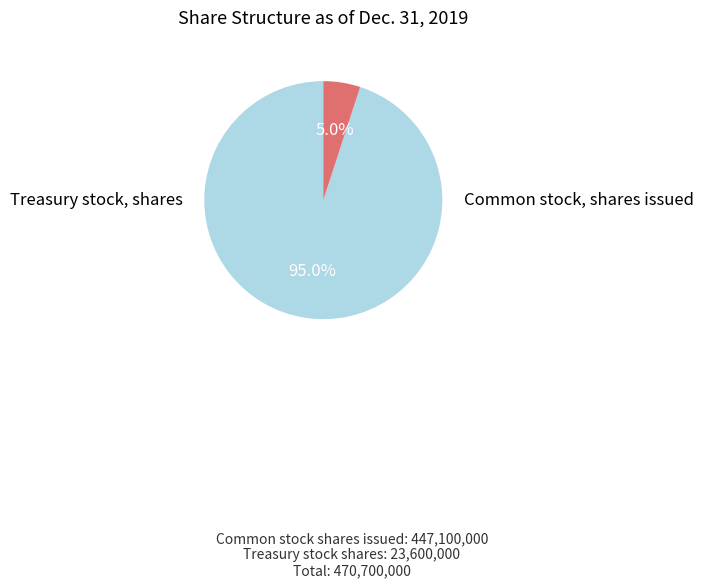

Does Treasury stock, shares account for over 50% of the chart?

No